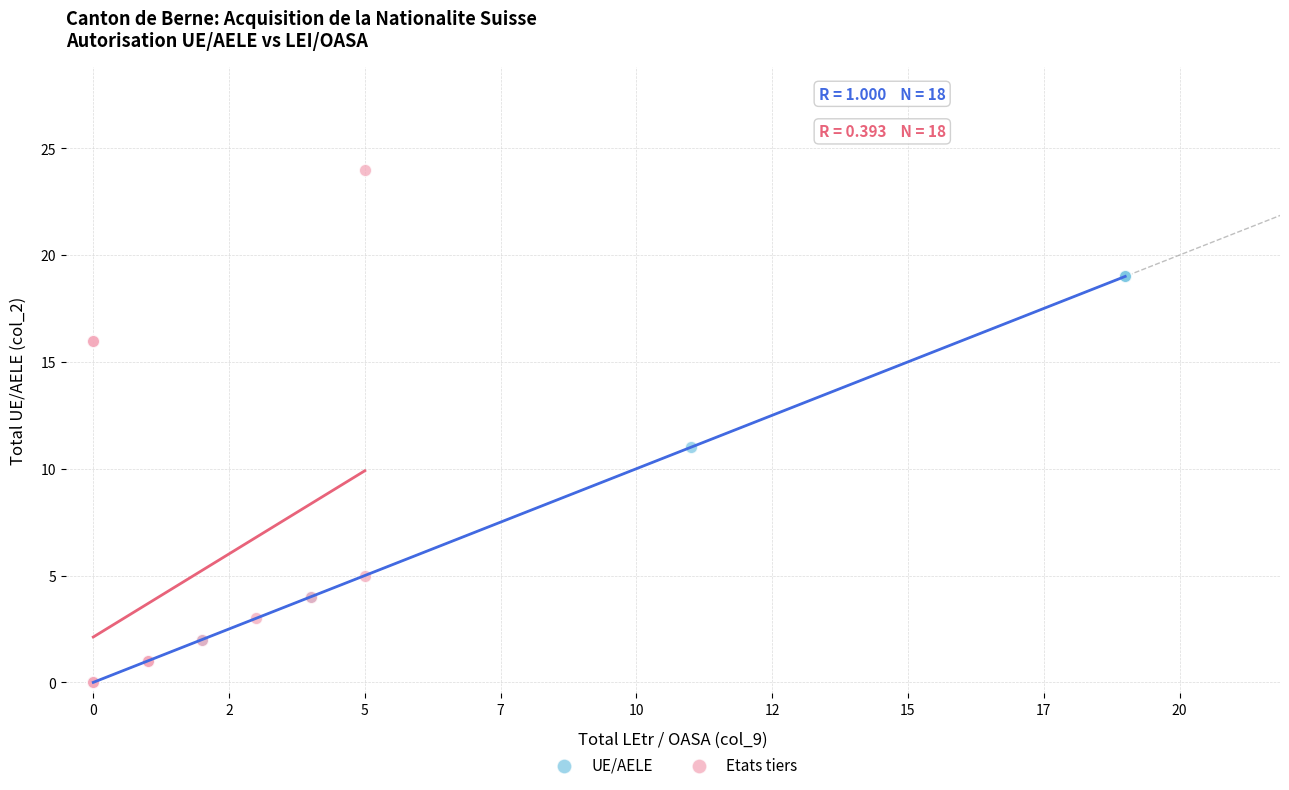

Which series has the largest Y range (max minus min)?

Etats tiers